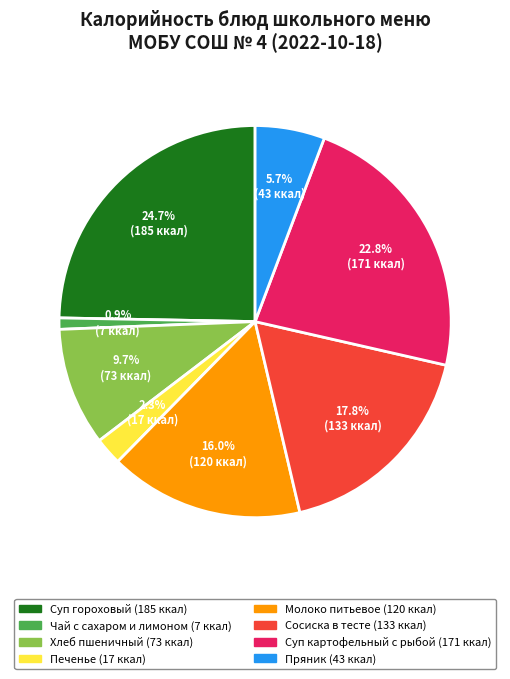

What portion of the pie excludes Хлеб пшеничный?

90.3%